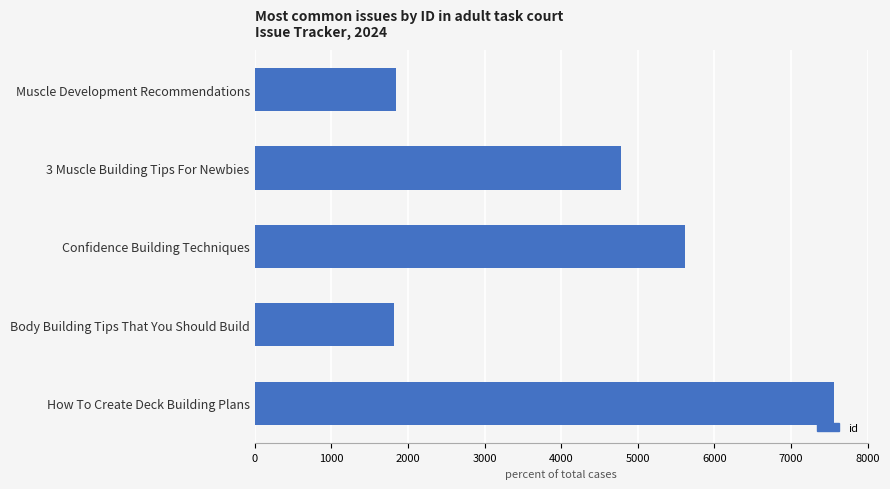

What is the ratio of the value at Muscle Development Recommendations to the value at 3 Muscle Building Tips For Newbies?

0.4